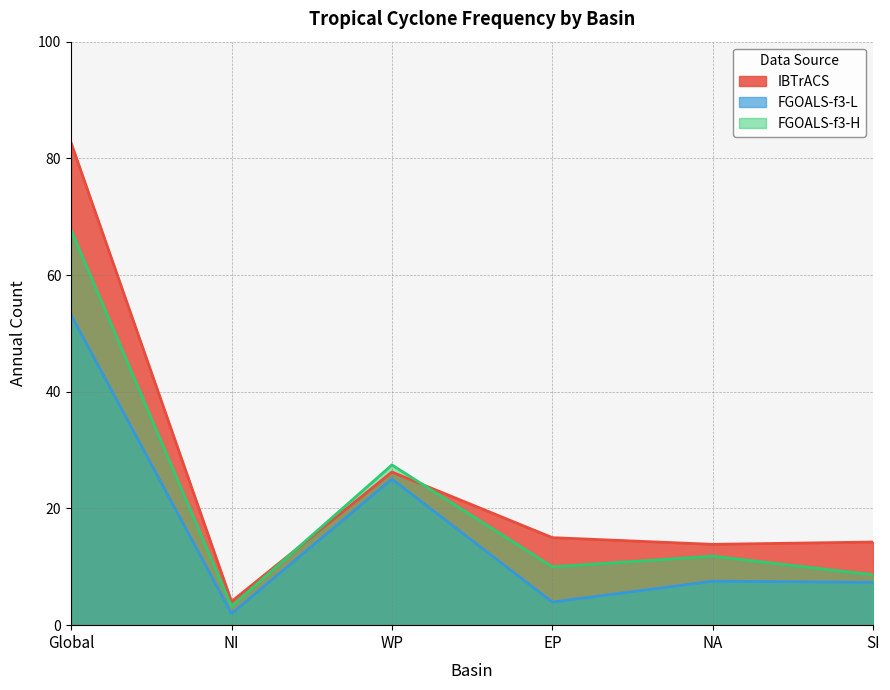

Between EP and NI, which is larger?

EP